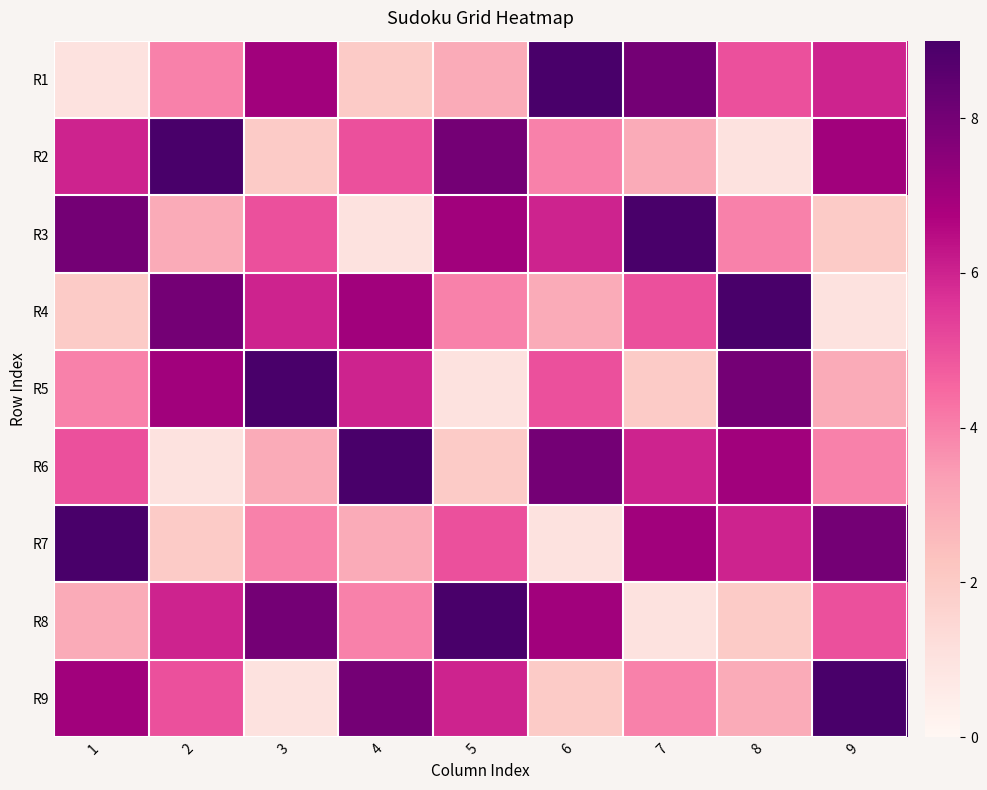

What is the spread (max minus min) of values at 7?

8